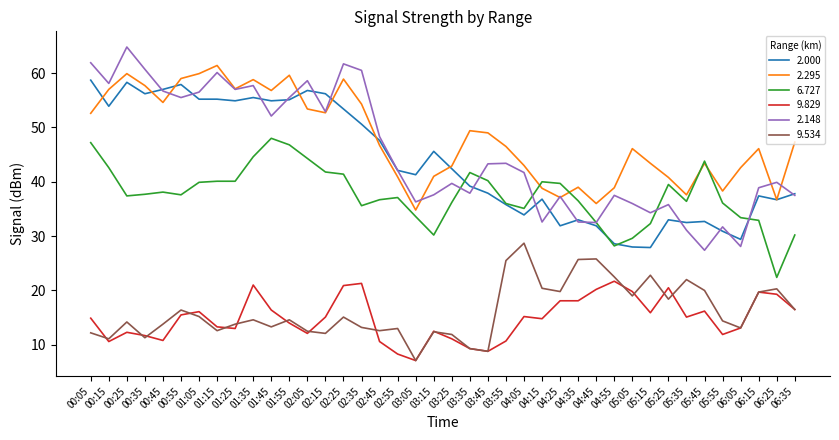

How many lines are shown in the chart?

6